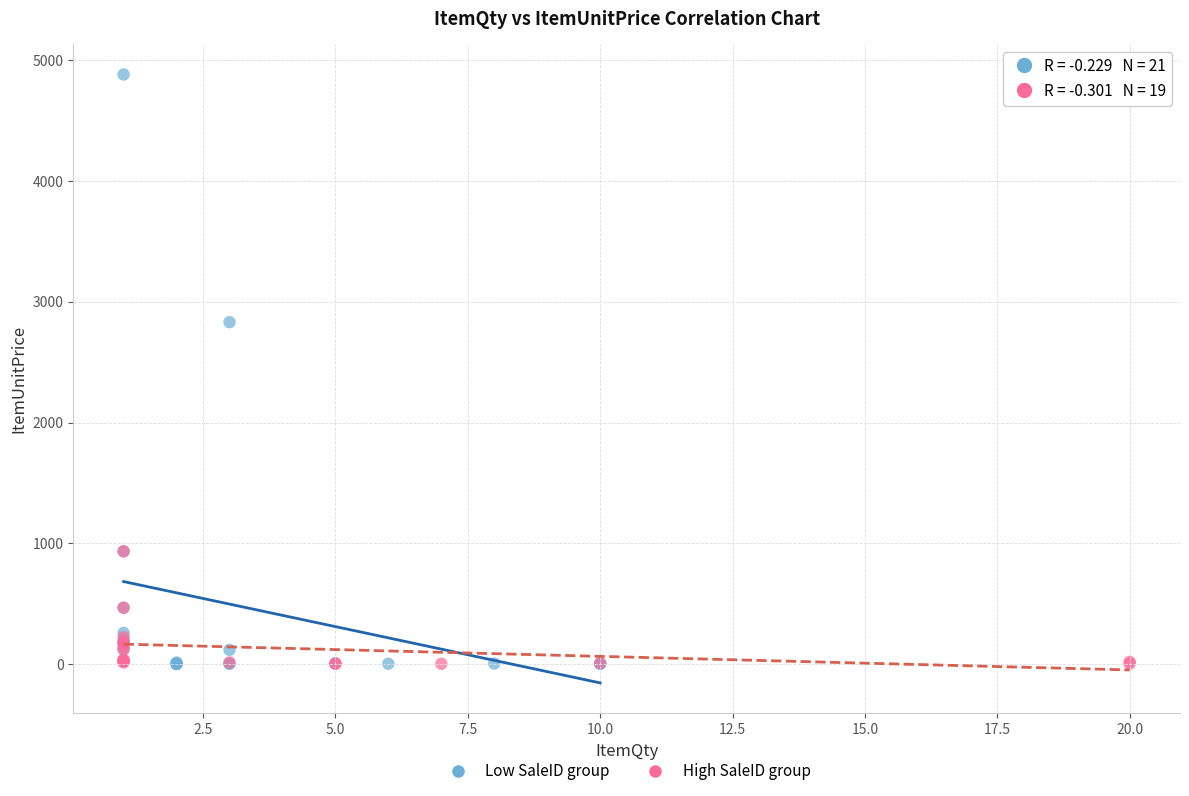

Which series has the widest spread of Y values?

Low SaleID group